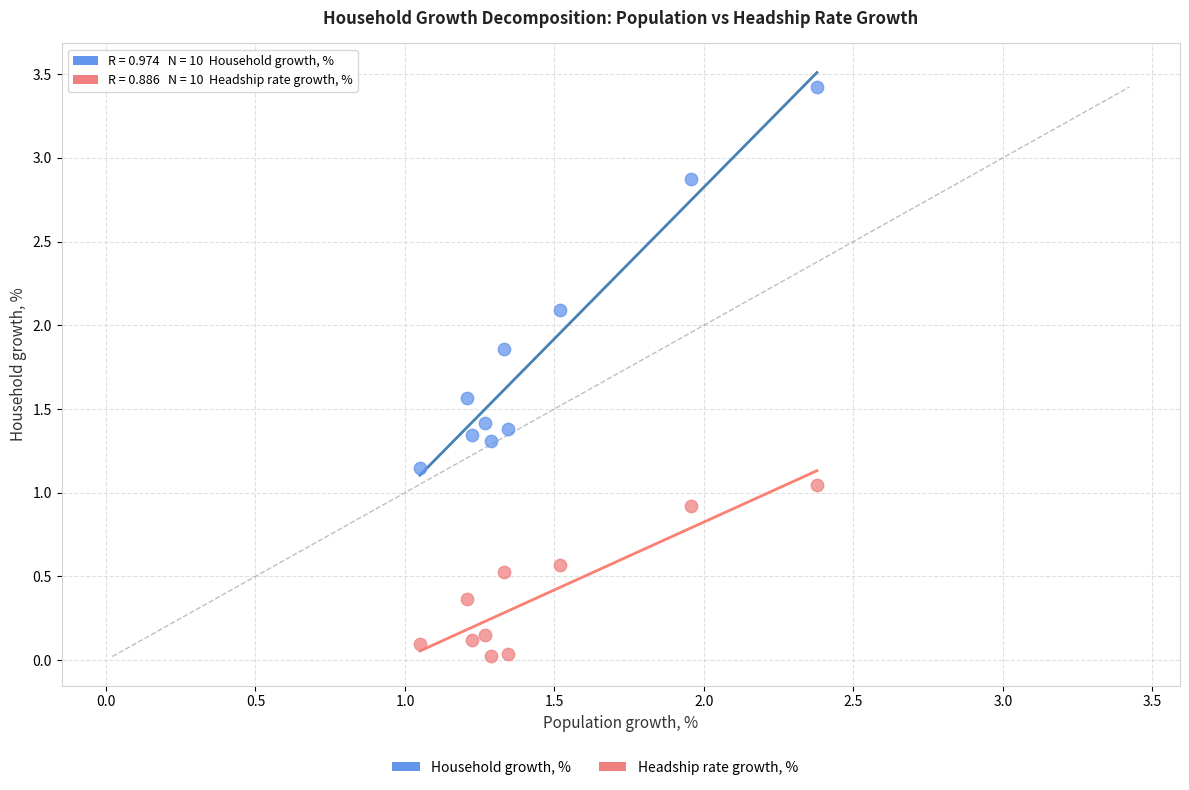

Which series reaches the minimum Y coordinate?

Headship rate growth, %